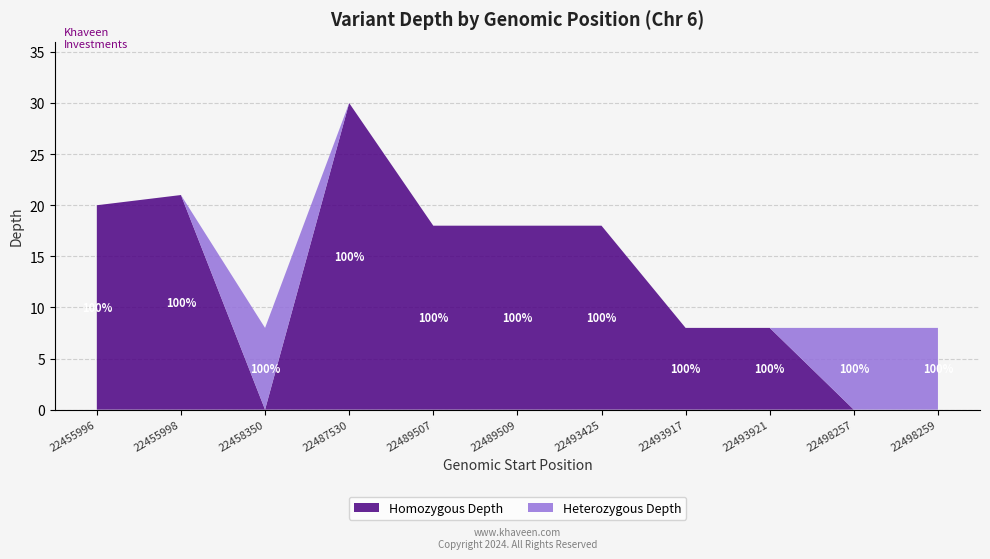

Reading right to left, transcribe all the data shown in this chart.

homozygous: 22498259=0	22498257=0	22493921=8	22493917=8	22493425=18	22489509=18	22489507=18	22487530=30	22458350=0	22455998=21	22455996=20
heterozygous: 22498259=8	22498257=8	22493921=0	22493917=0	22493425=0	22489509=0	22489507=0	22487530=0	22458350=8	22455998=0	22455996=0
GENIC: 22498259=8	22498257=8	22493921=8	22493917=8	22493425=18	22489509=18	22489507=18	22487530=30	22458350=8	22455998=21	22455996=20